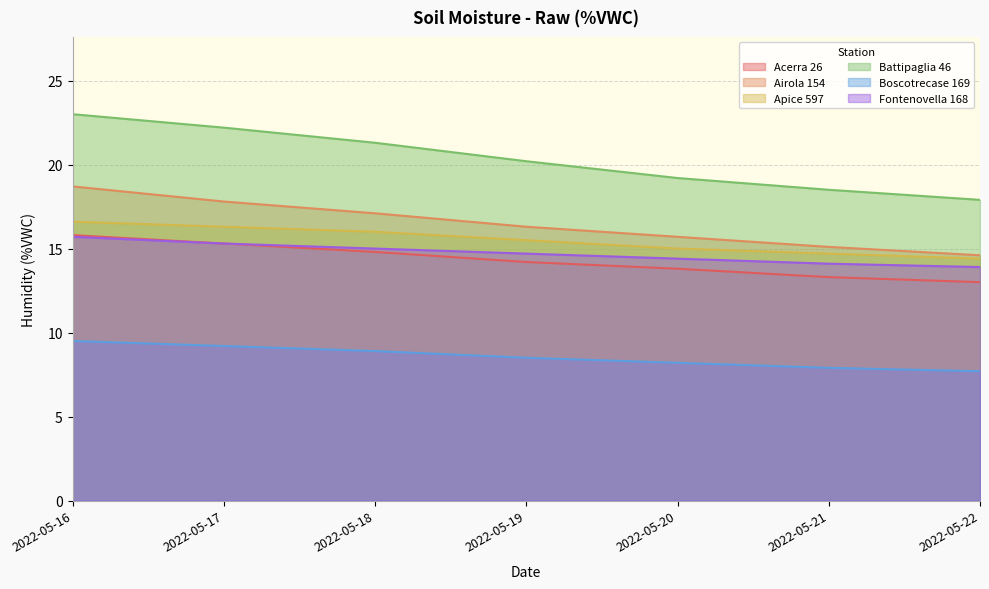

How many values in the Battipaglia 46 series exceed 20?

4